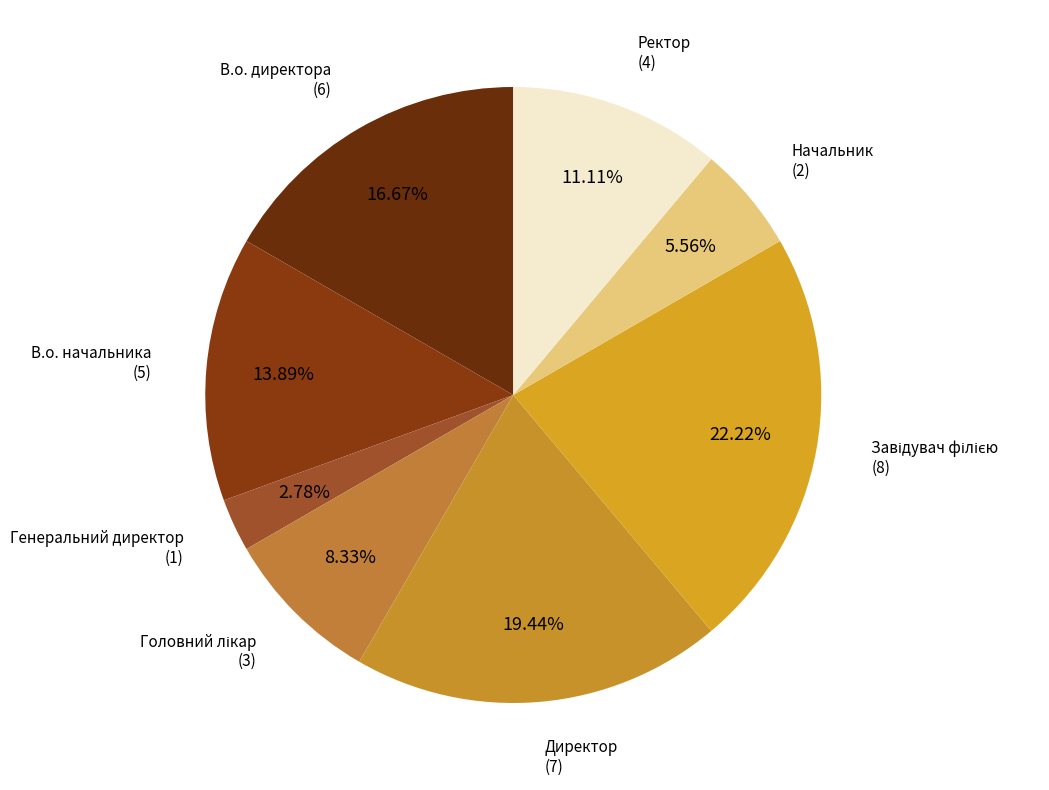

Count the number of slices in the pie.

8